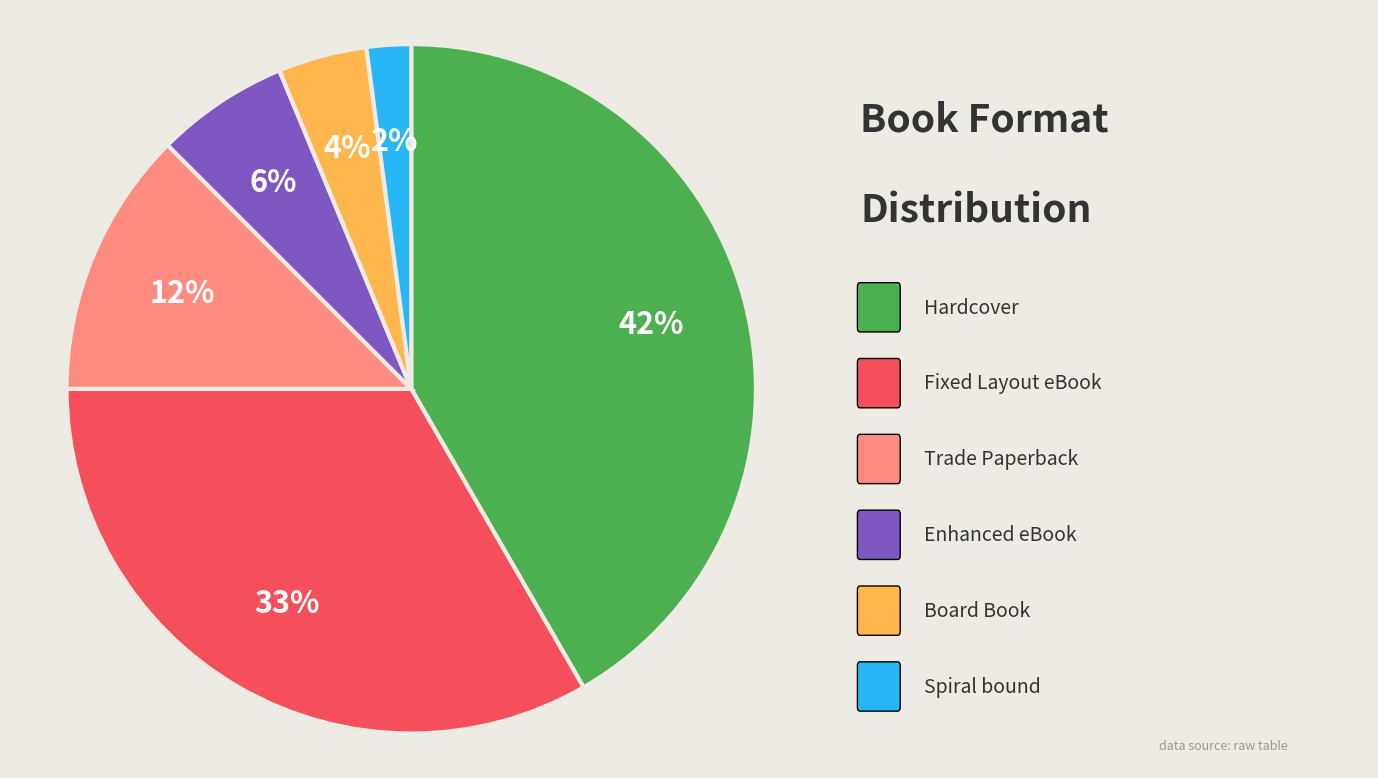

Is there a majority slice in this chart?

No